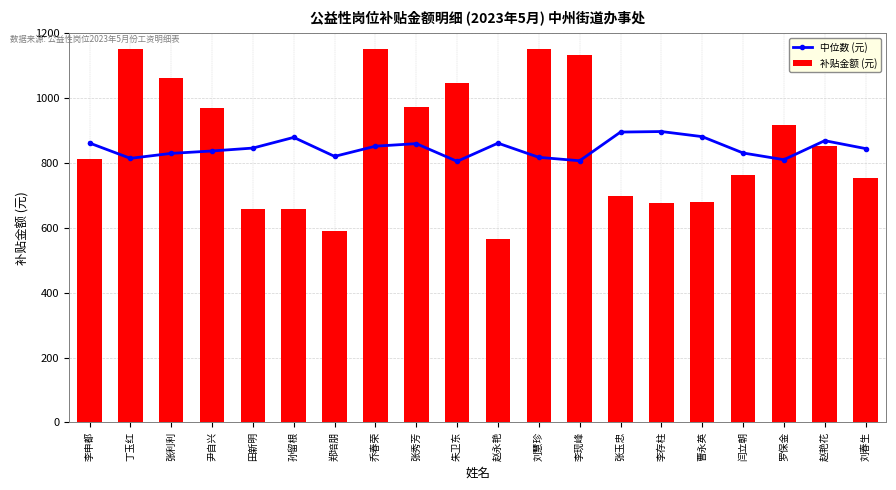

Rank the series by their maximum value, from highest to lowest.

补贴金额 (元), 中位数 (元)